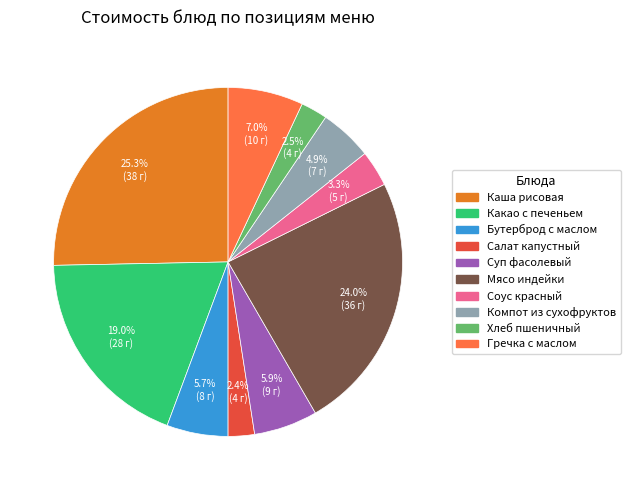

Is there any slice that represents more than half of the pie?

No